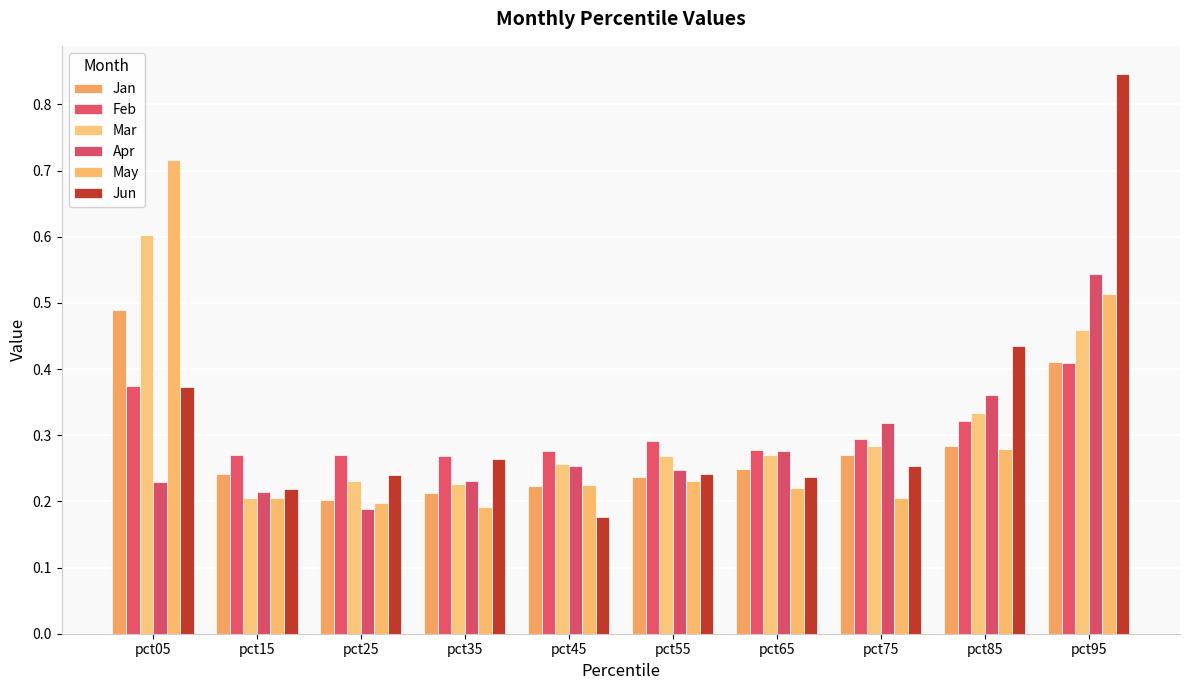

How many bars are there in total?

60